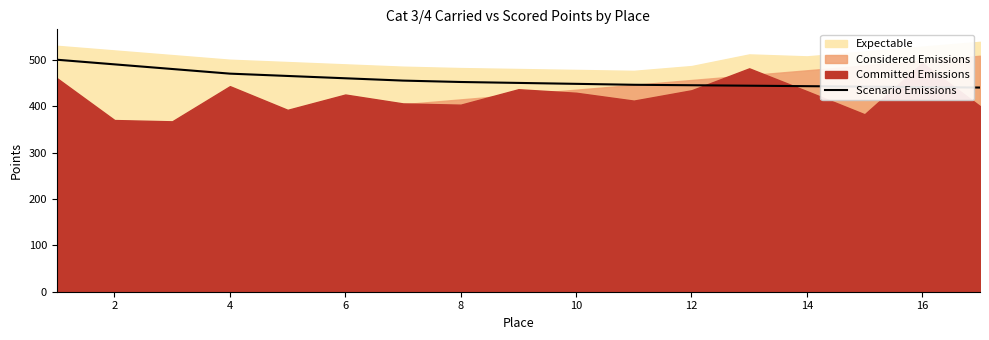

The value of Scenario Emissions at 12 is 706. True or false?

False